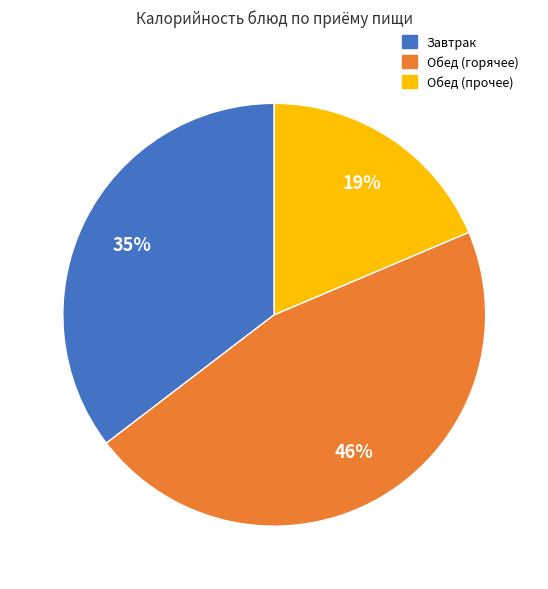

To the nearest percent, what is the average slice percentage?

33%